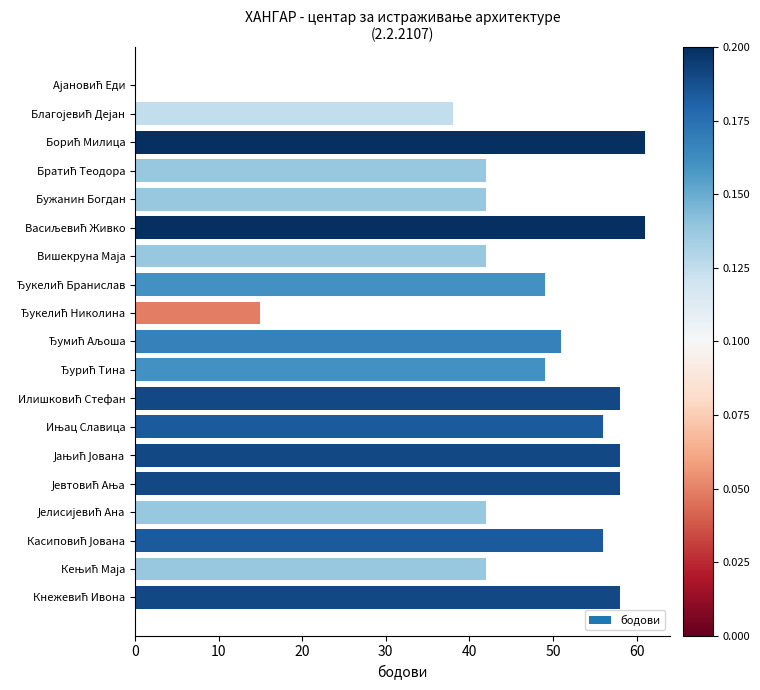

What is the maximum value shown in the chart?

61